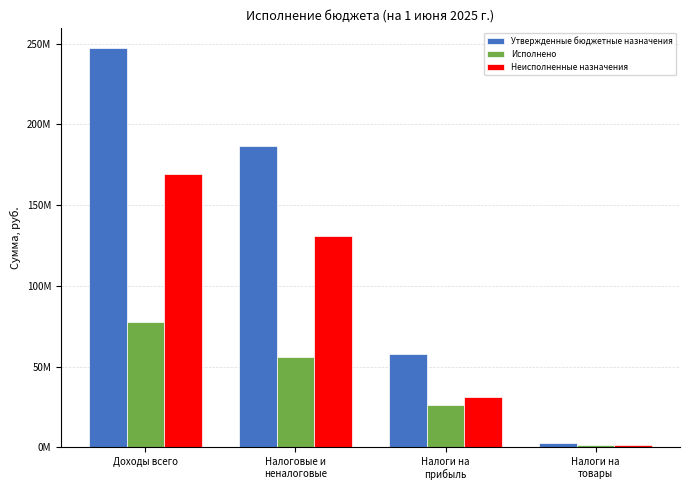

Are the bars horizontal?

No